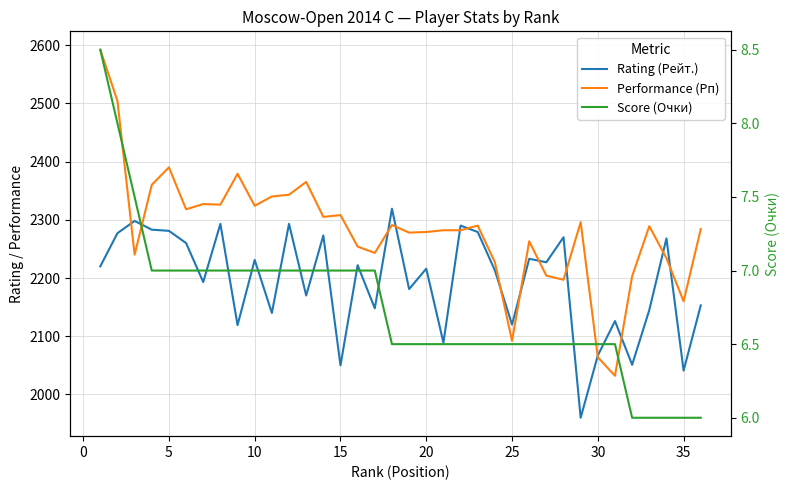

Is the value of Rating (Рейт.) at 10 greater than the value of Score (Очки) at 15?

Yes